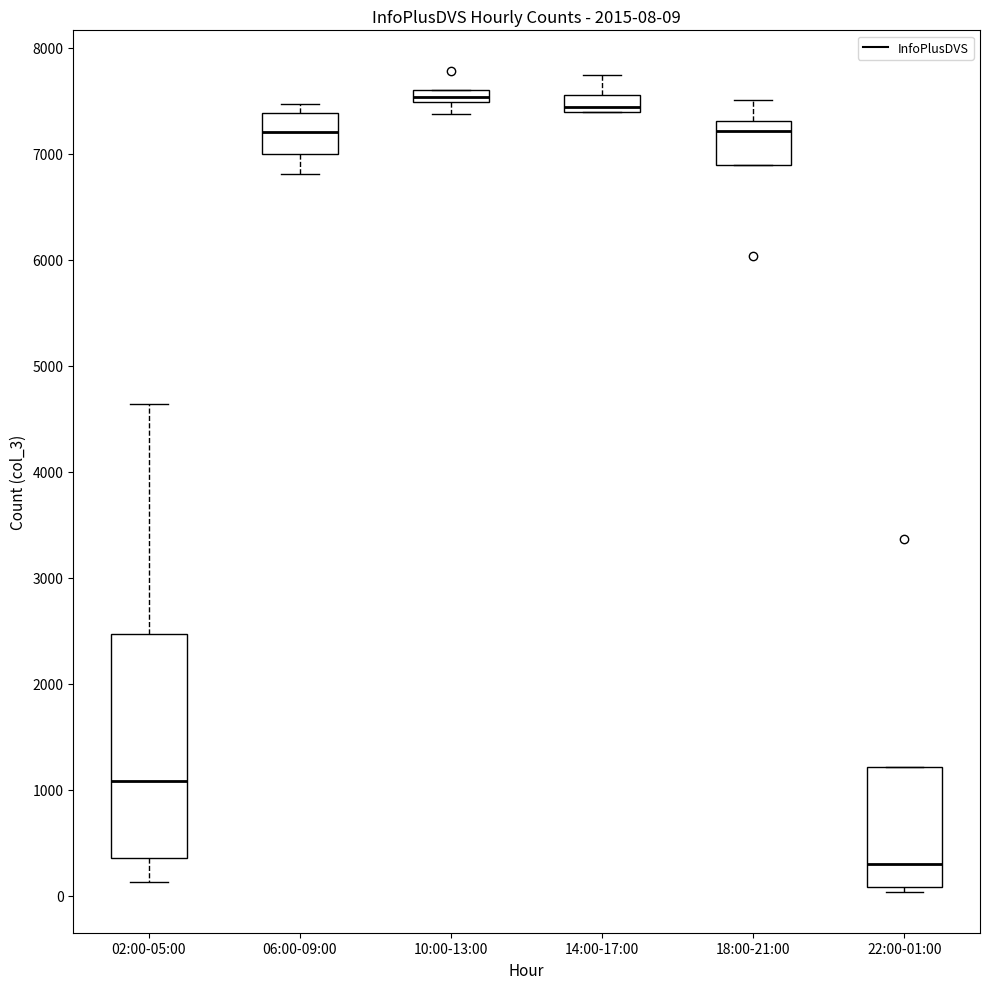

Comparing the boxes themselves (not the whiskers), which one is the tallest?

02:00-05:00